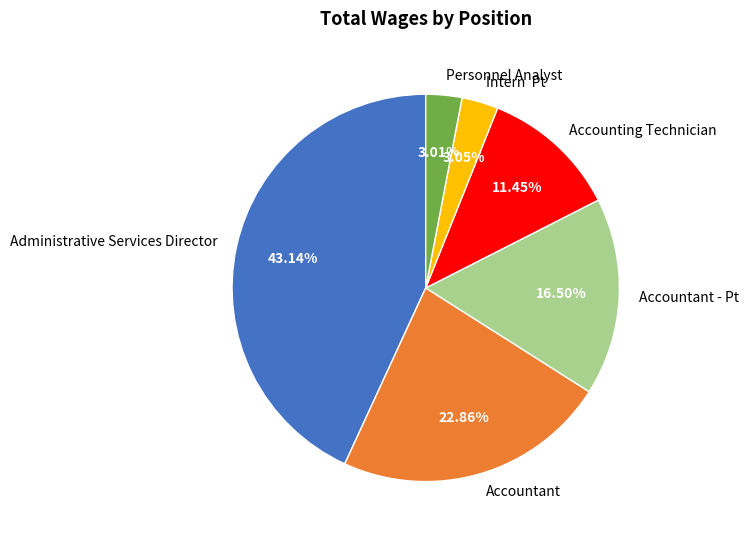

Between Administrative Services Director and Accounting Technician, which is larger?

Administrative Services Director